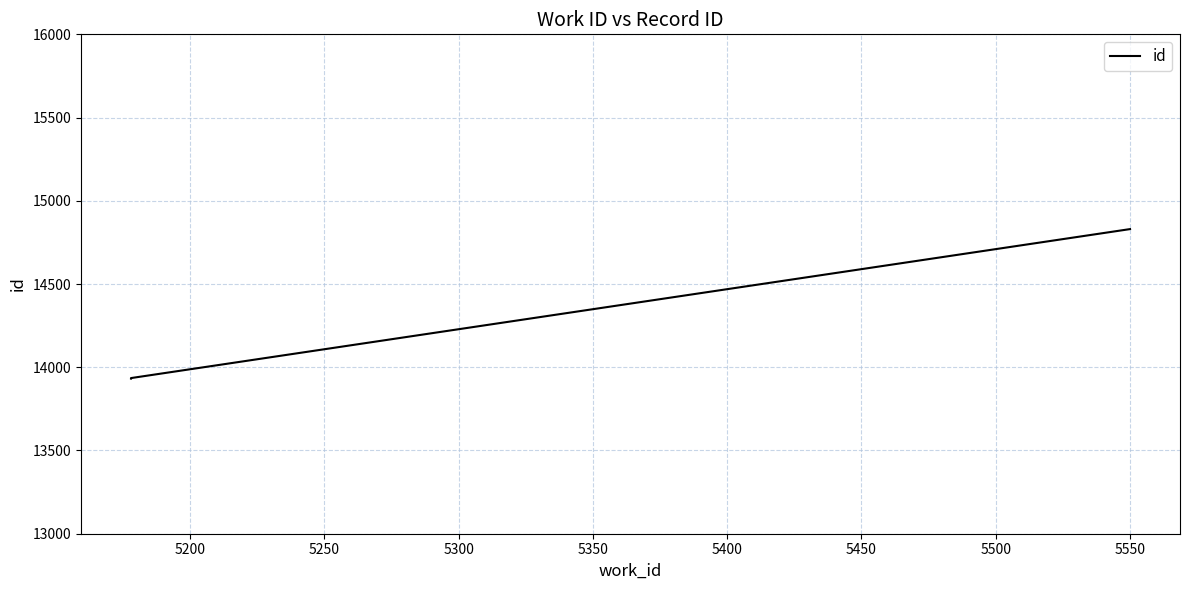

The value at 5150 is 19478. True or false?

False